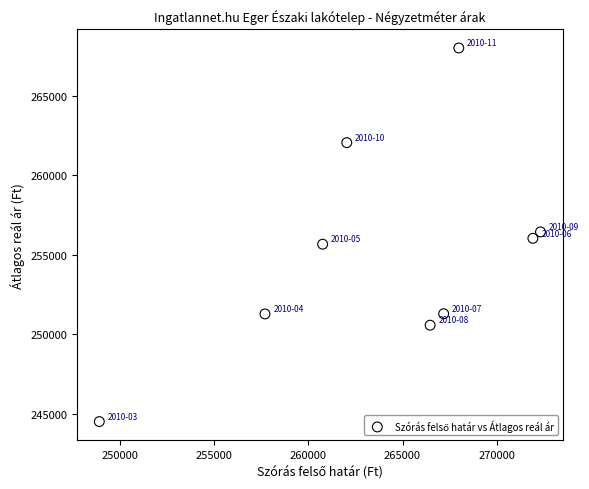

What is the average Y value?

255089